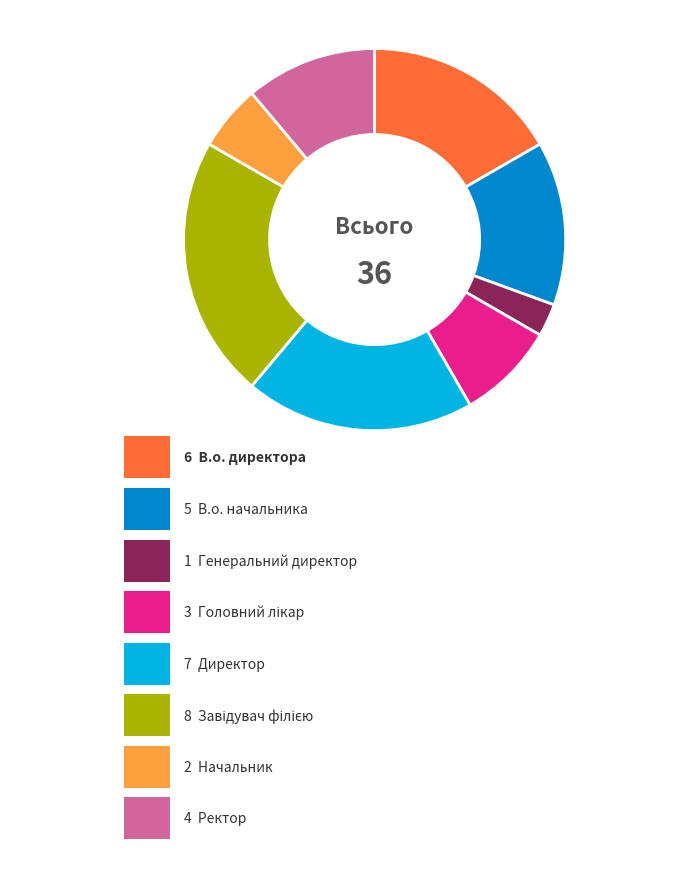

Does any single category account for the majority?

No